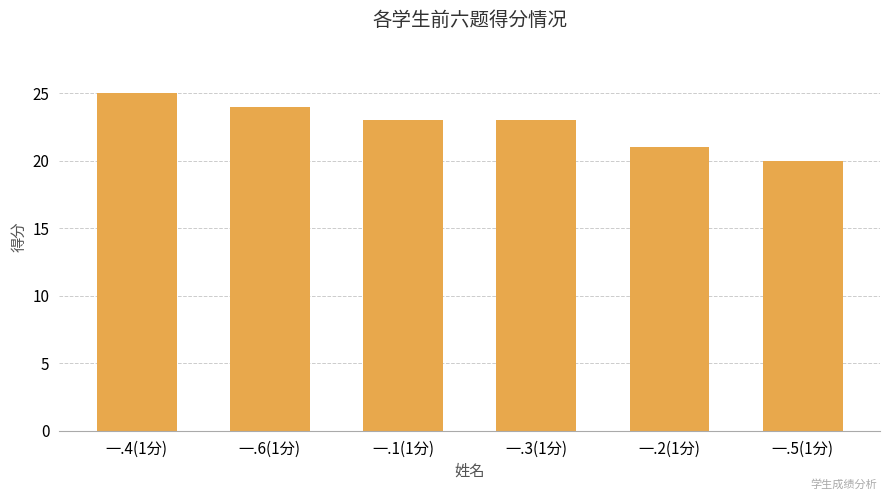

What is the label of the 2nd bar from the right?

一.2(1分)